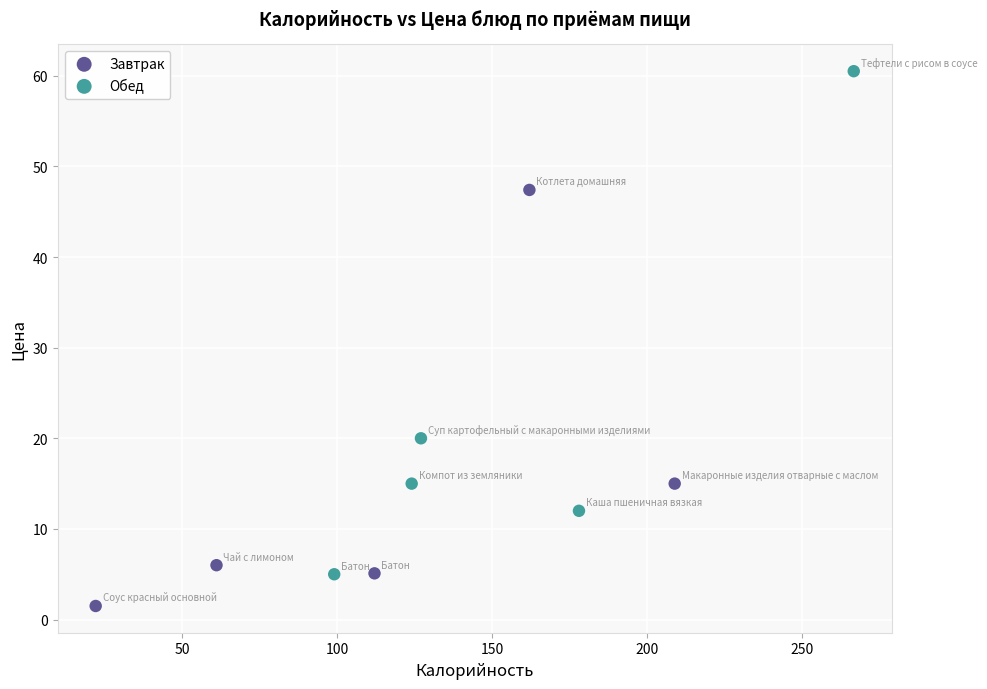

Which series contains the highest Y value?

Обед